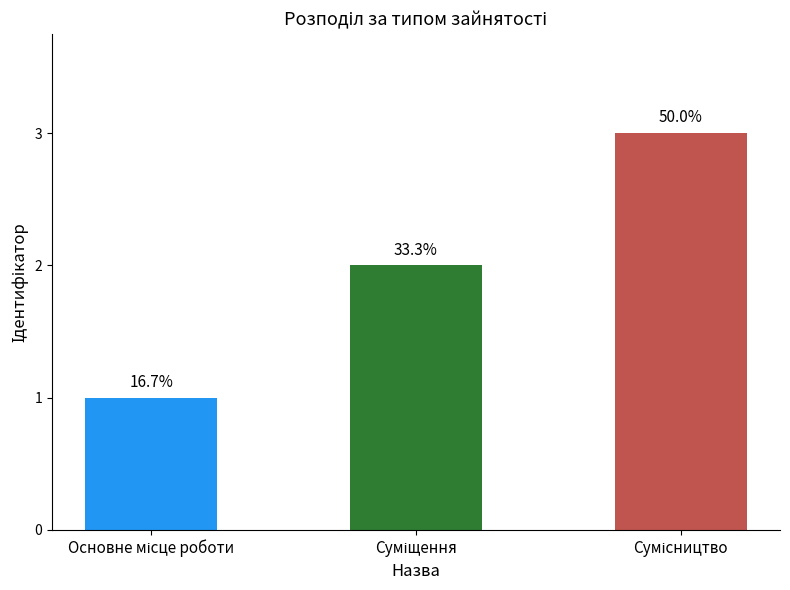

How many bars are there in total?

3